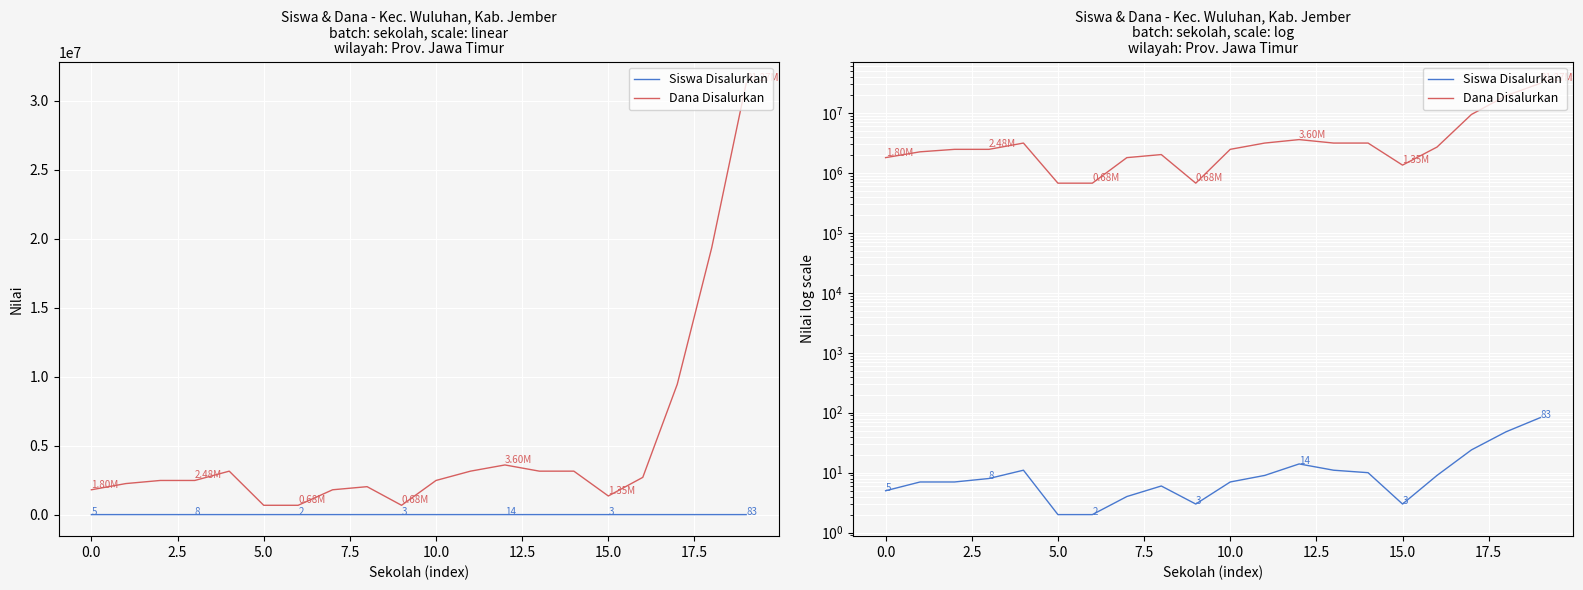

How many categories are shown in the chart?

20